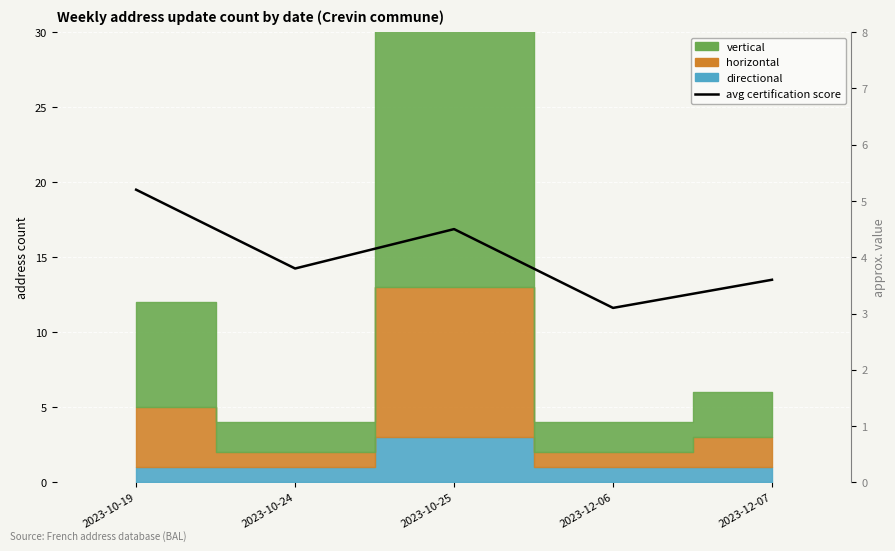

Reading right to left, extract all data points from this chart.

2023-12-07=3.6	2023-12-06=3.1	2023-10-25=4.5	2023-10-24=3.8	2023-10-19=5.2